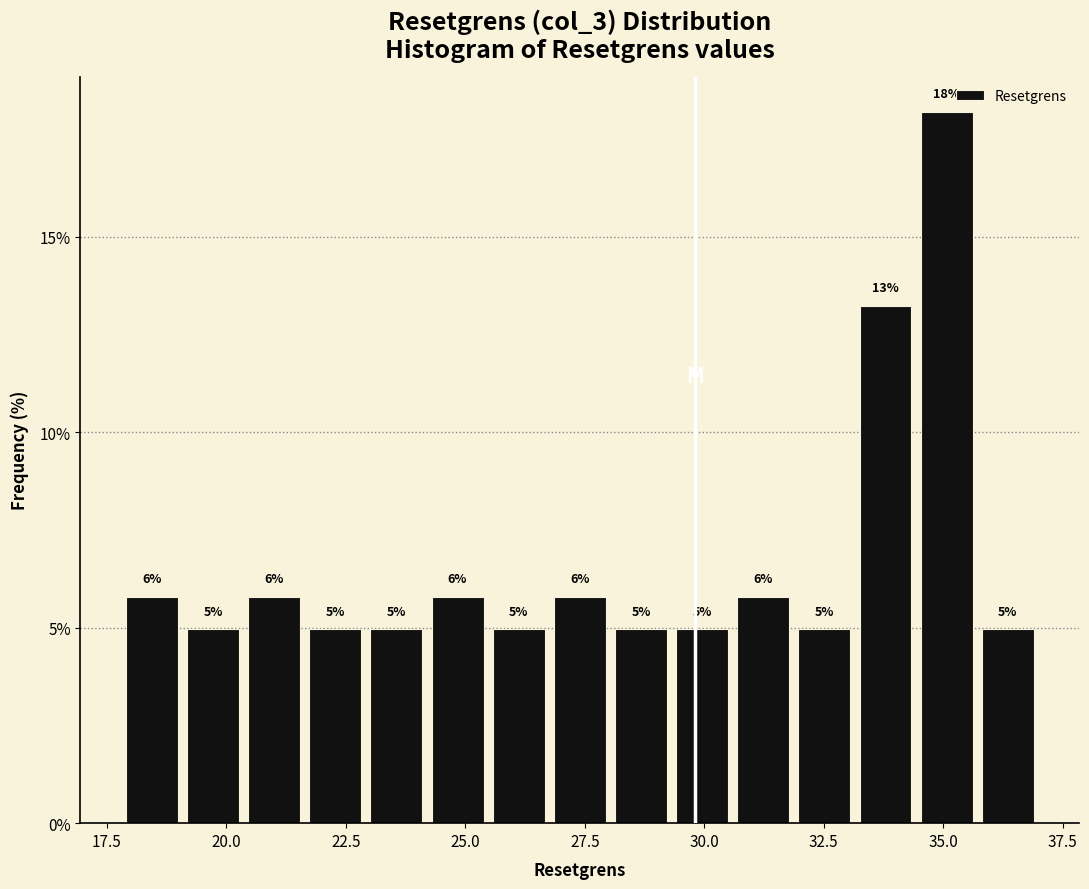

Read against the x-axis, roughly where is the centre of the tallest bar?

35.0